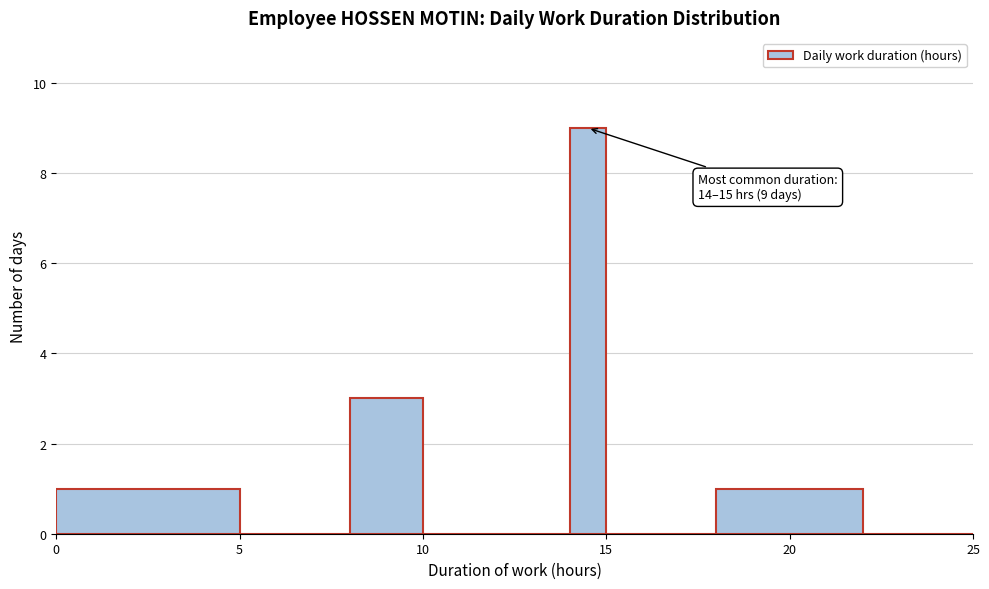

Around what value on the x-axis is the tallest bar? Give the approximate position of its centre, as read against the axis.

14.5